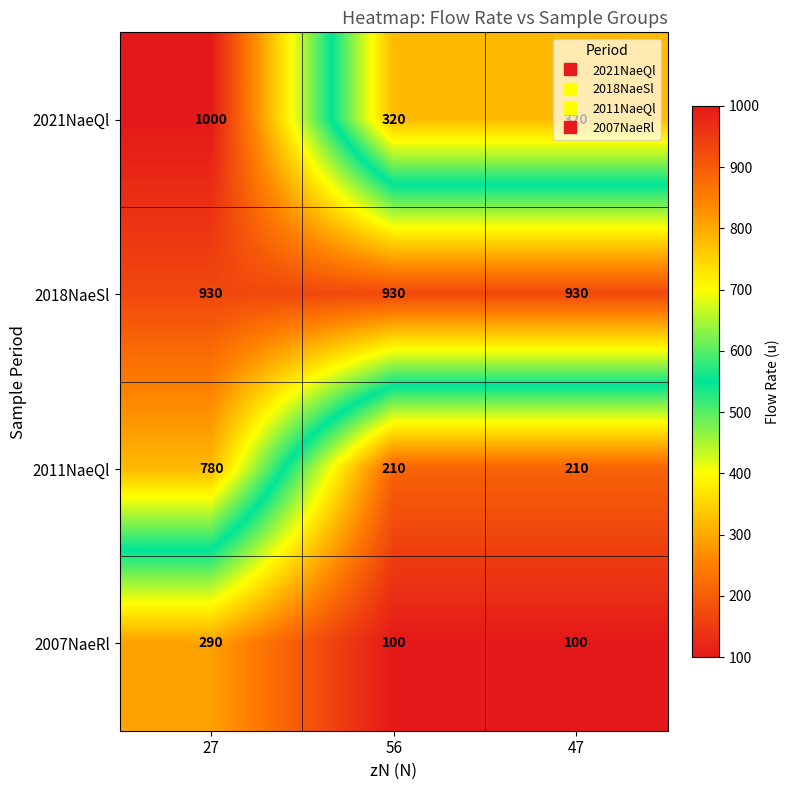

What is the greatest value displayed?

1000